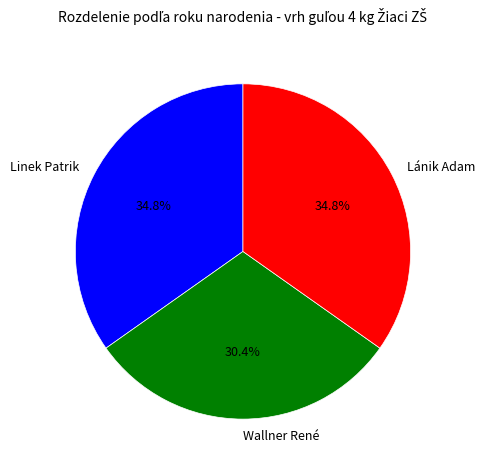

Is it true that Lánik Adam is 35% of the pie?

True